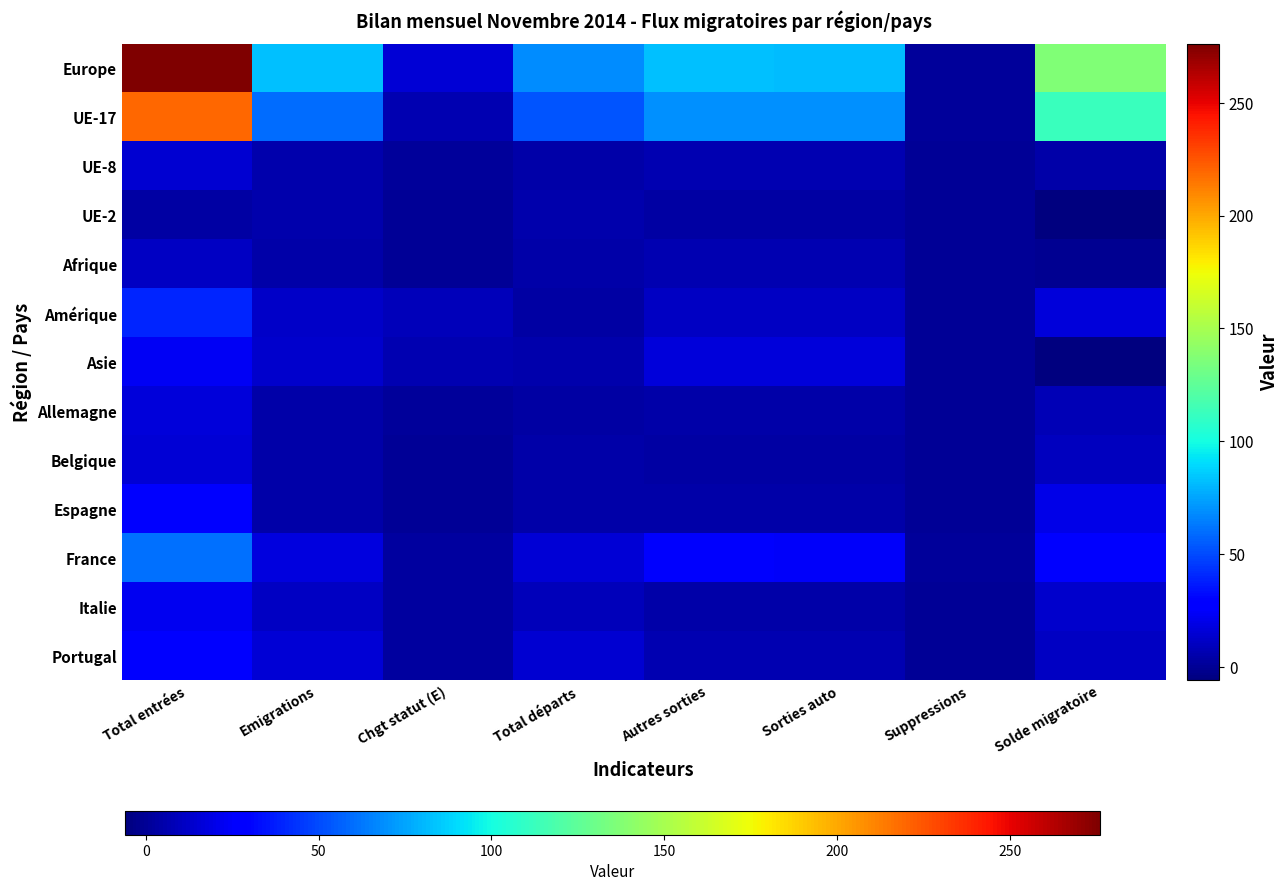

Which category has the lowest value across all series?

Solde migratoire